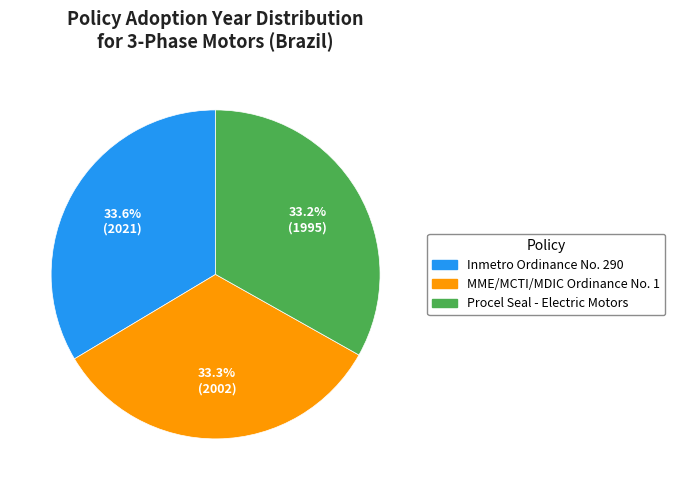

What is the ratio of the value at MME/MCTI/MDIC Ordinance No. 1 to the value at Procel Seal - Electric Motors?

1.0